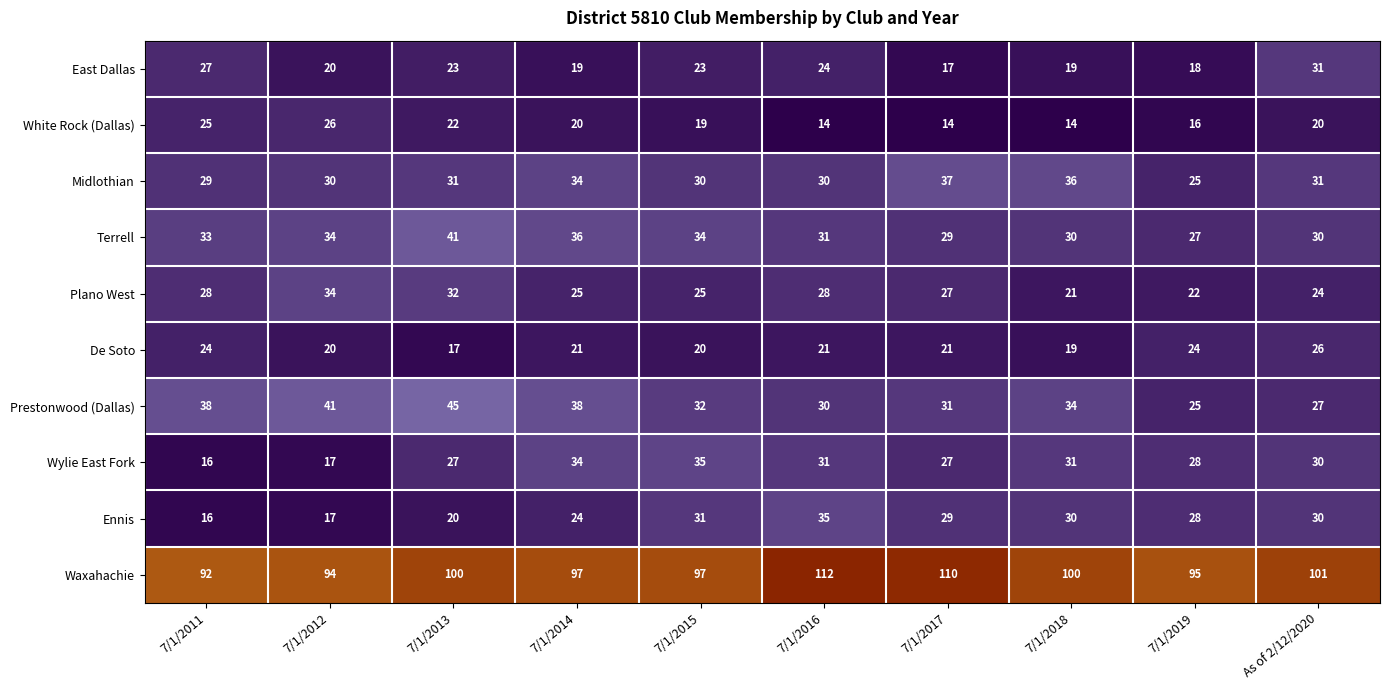

At how many categories does at least one series exceed 86?

10